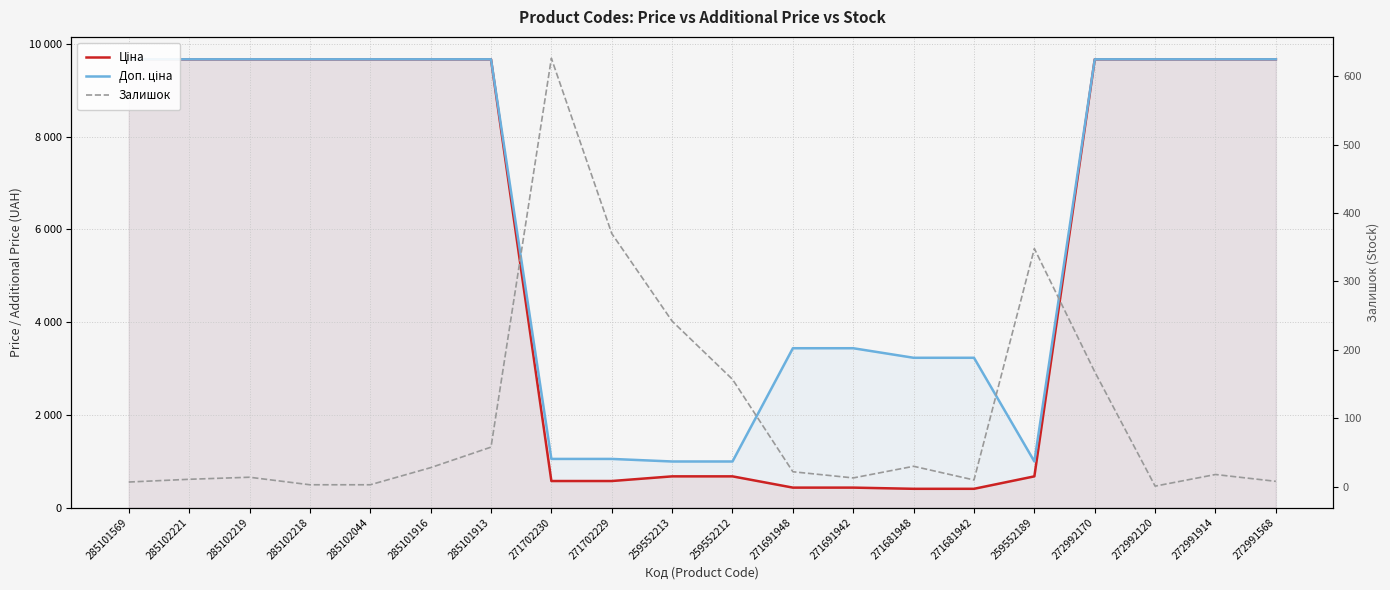

What is the difference between the second highest and second lowest values in the Доп. ціна series?

8671.9